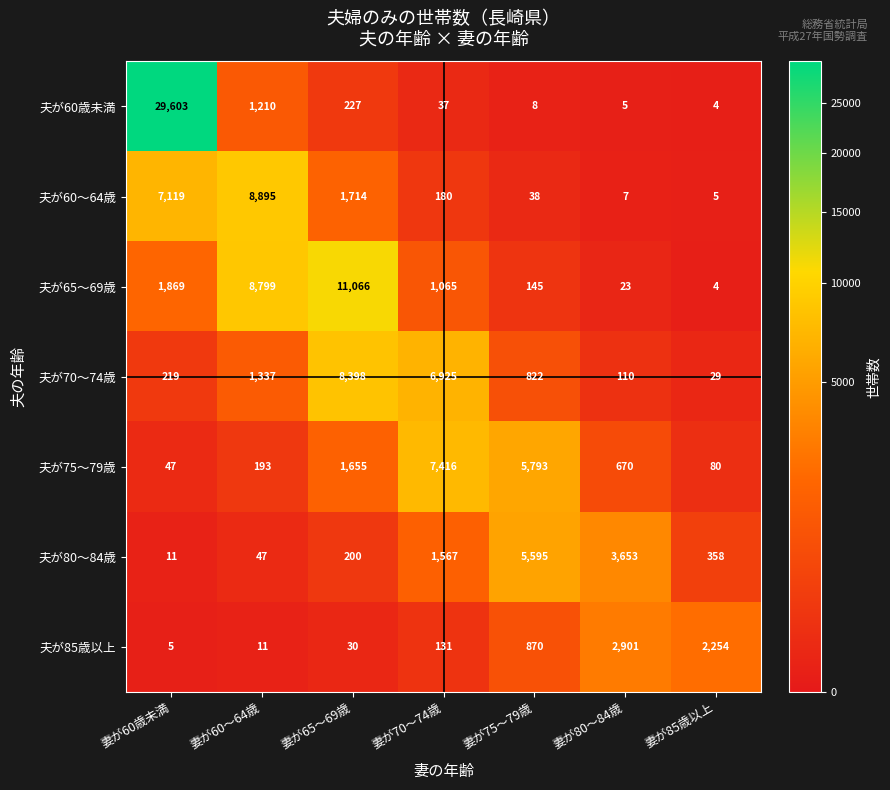

What is the difference between the maximum and second lowest values in the 夫が85歳以上 series?

2890